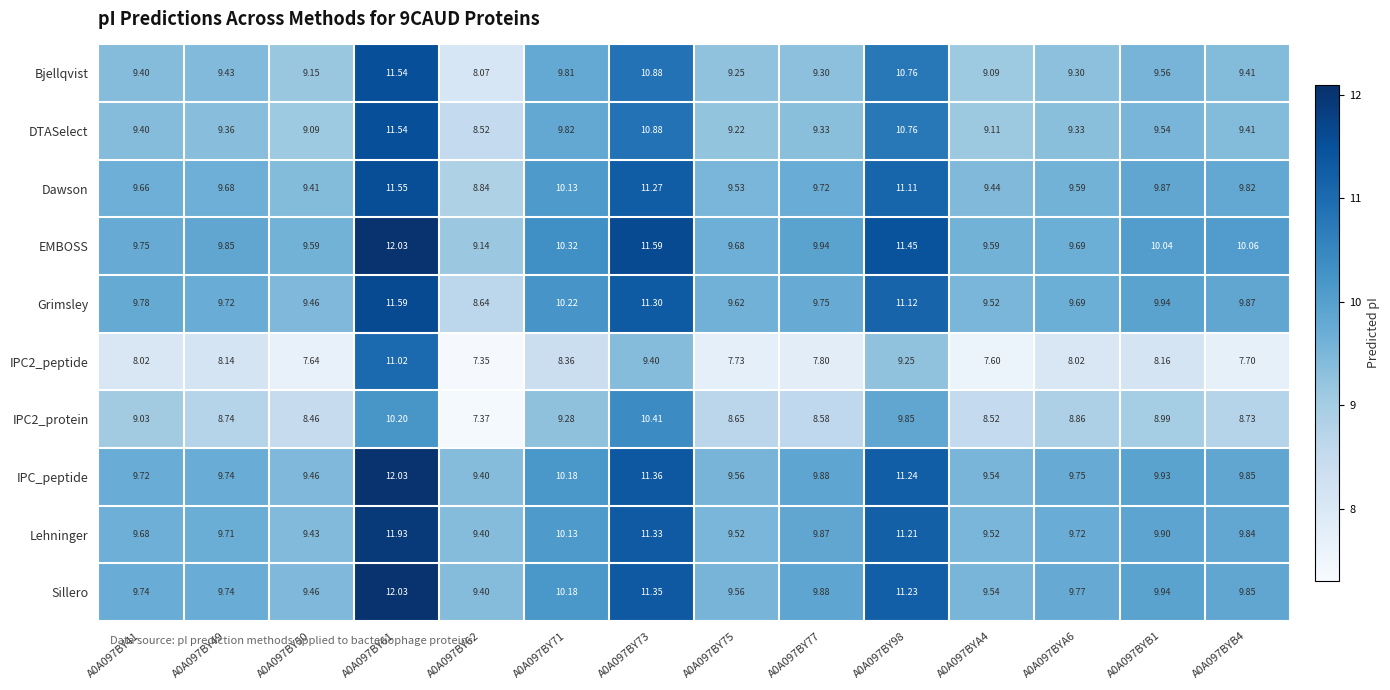

Between A0A097BY41 and A0A097BY71, which series saw the biggest shift?

EMBOSS